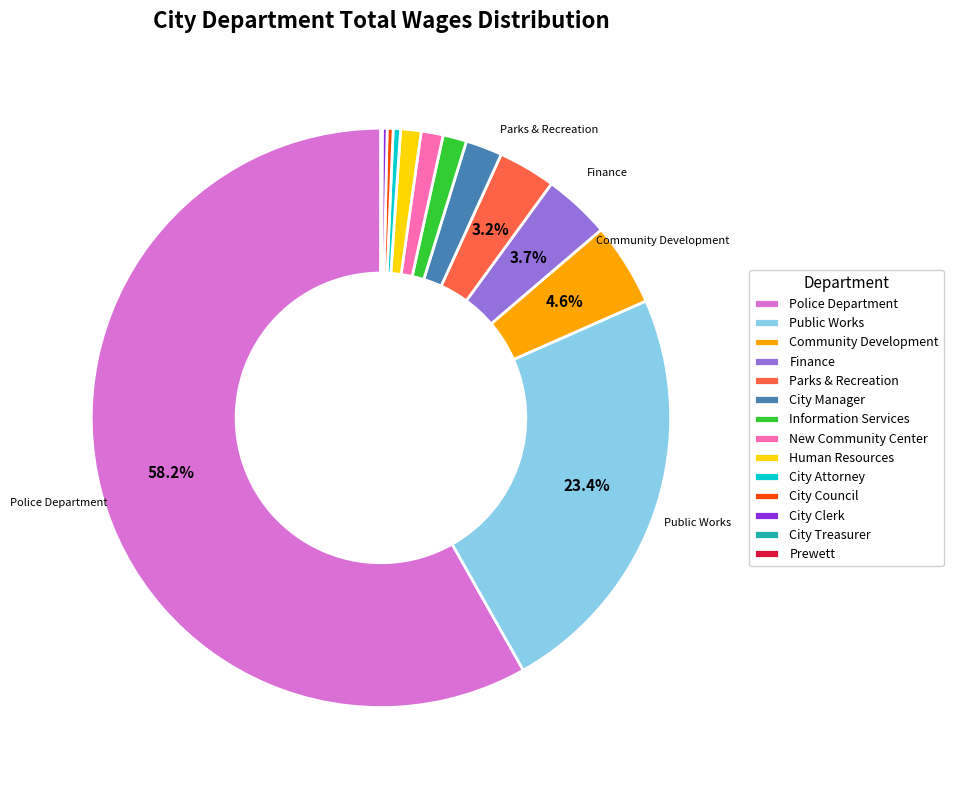

To the nearest percent, what percentage of the pie is Police Department?

58%